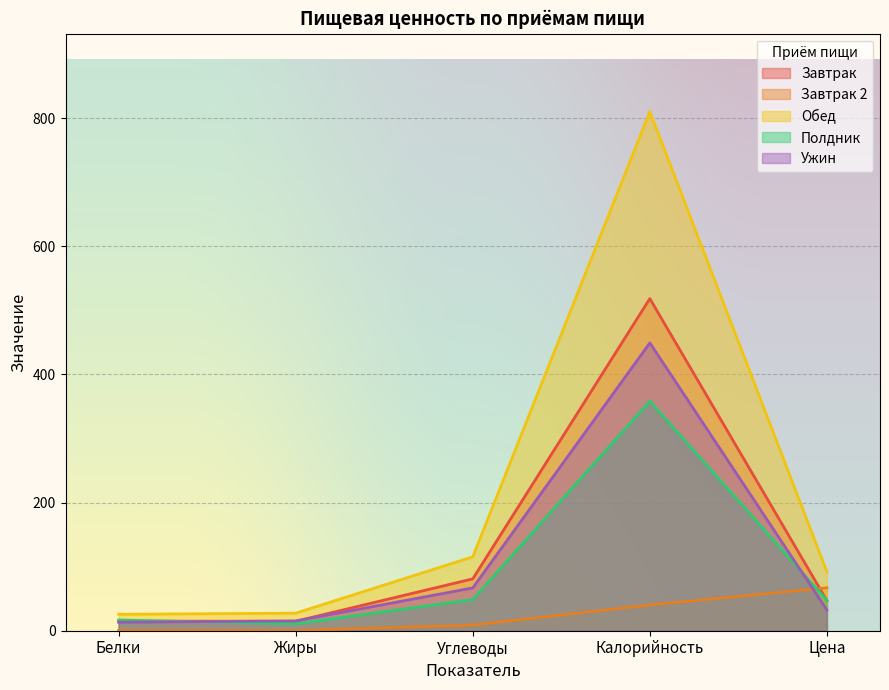

What is the difference between the Завтрак values at Калорийность and Цена?

471.3